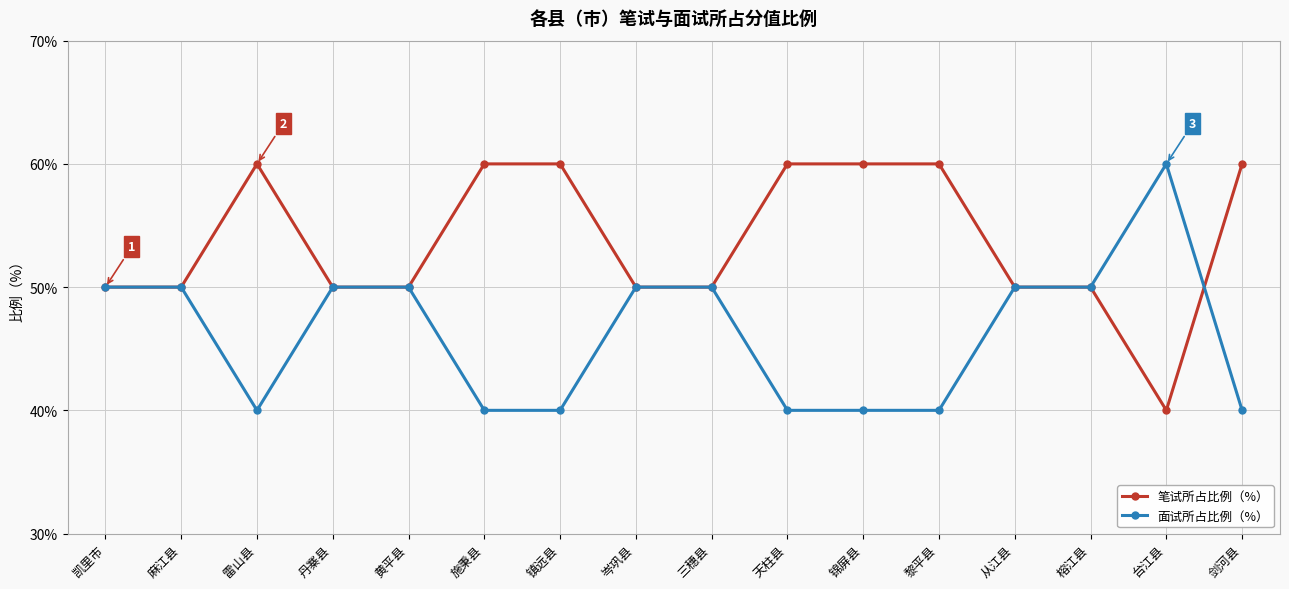

What is the sum of all 笔试所占比例（%） values?

860